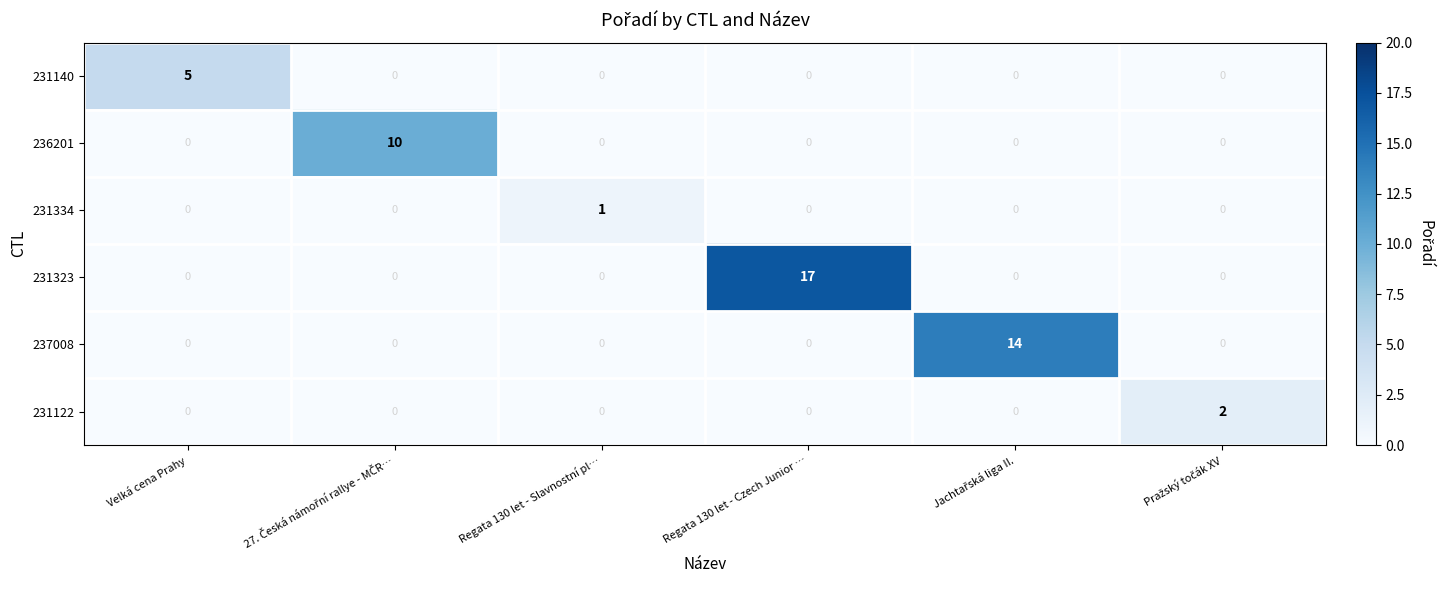

True or false: 236201 has a value of 0 at Velká cena Prahy.

True